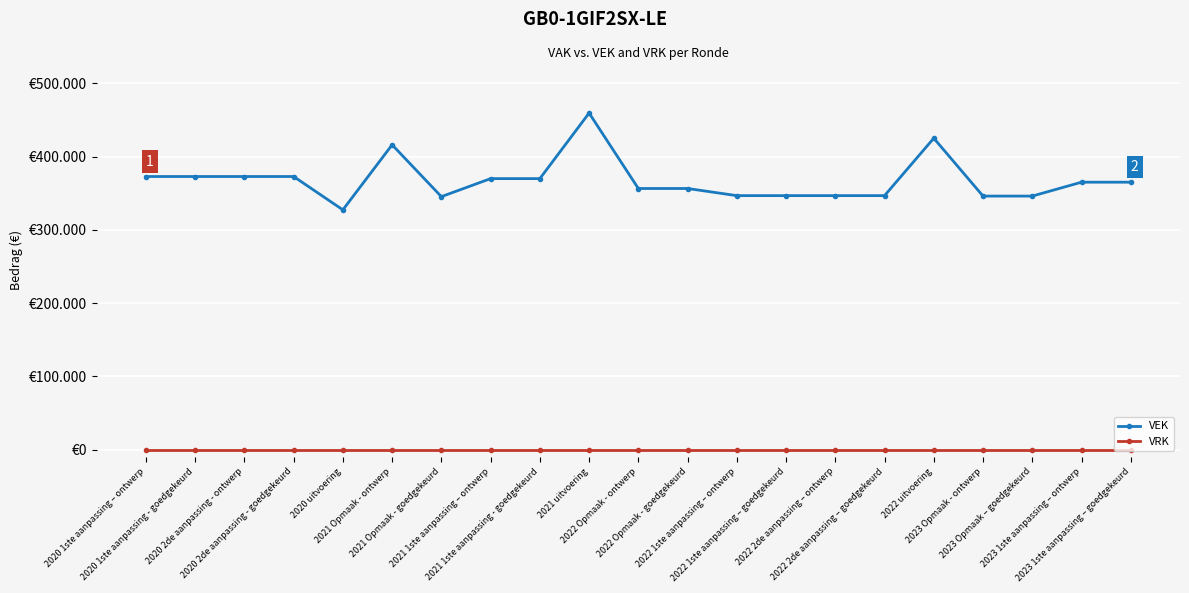

Which series changed the most between 2020 uitvoering and 2021 Opmaak - goedgekeurd?

VEK